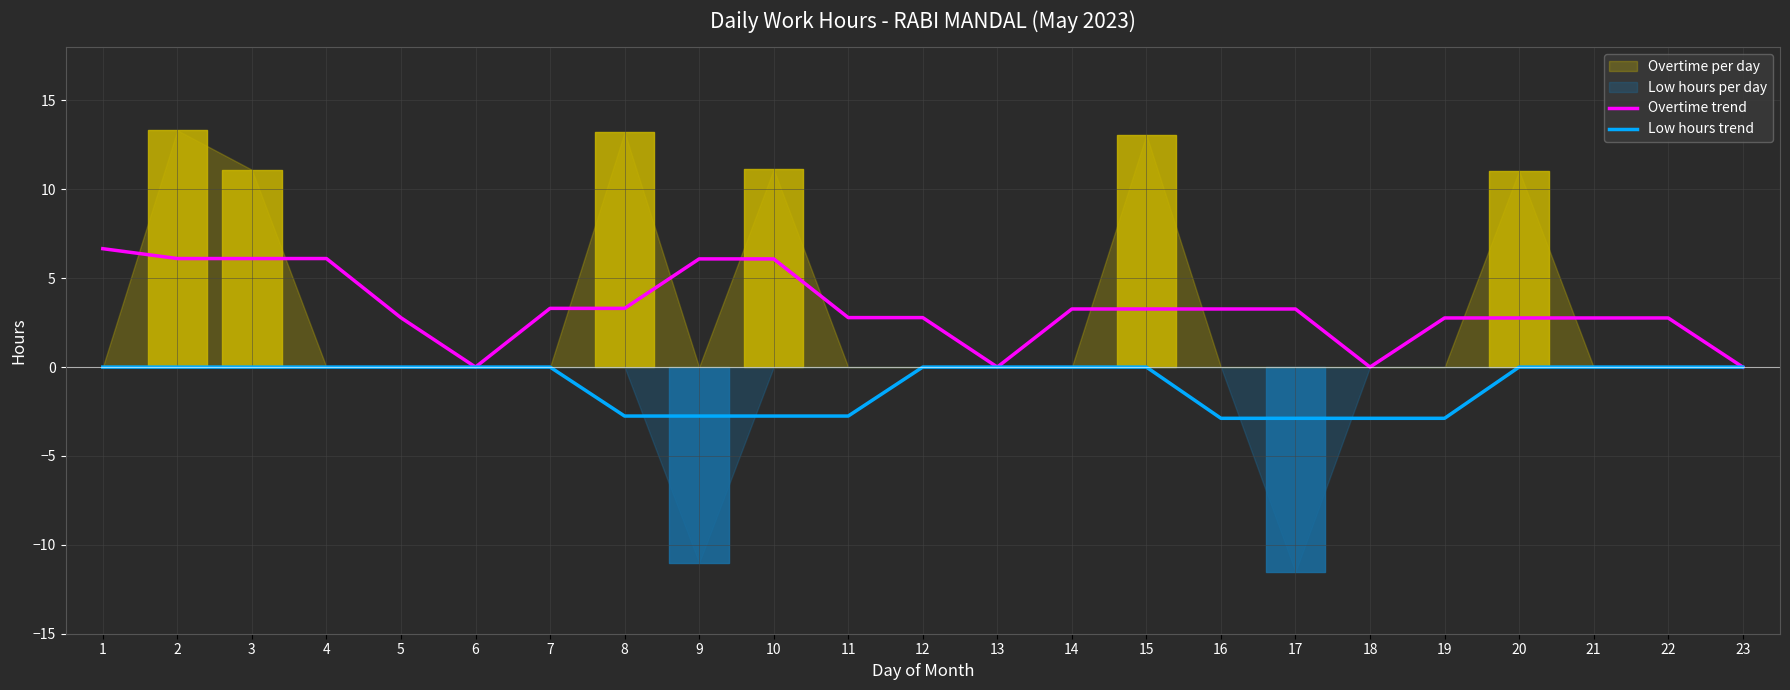

What is the difference between the Overtime trend values at 7 and 21?

0.5